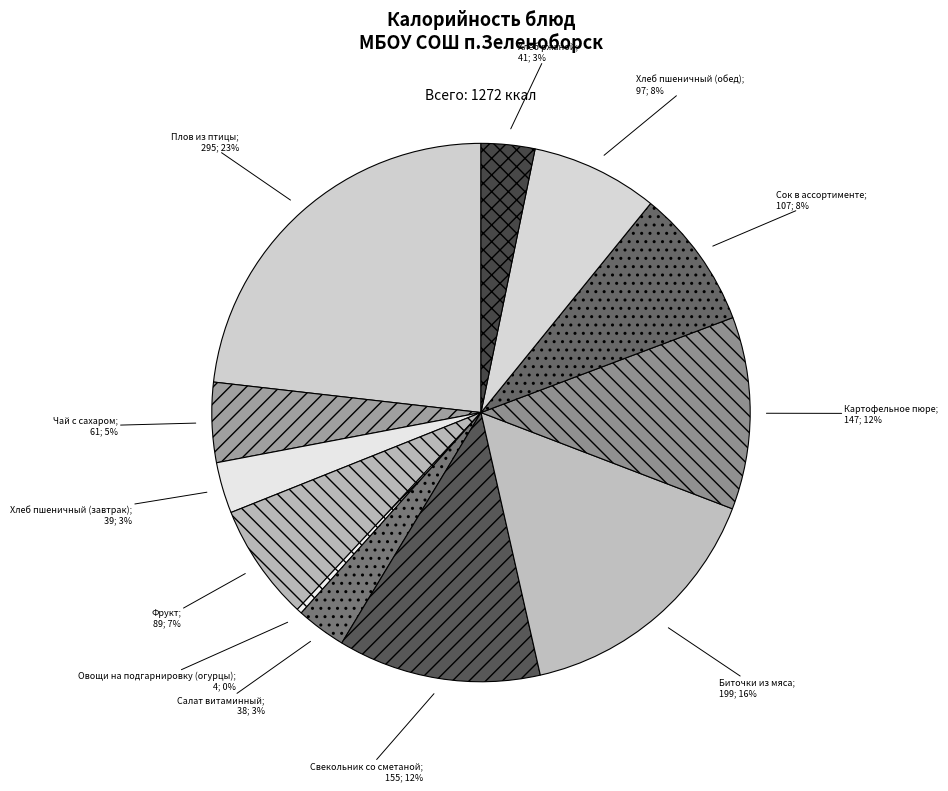

Which slice is the largest?

Плов из птицы